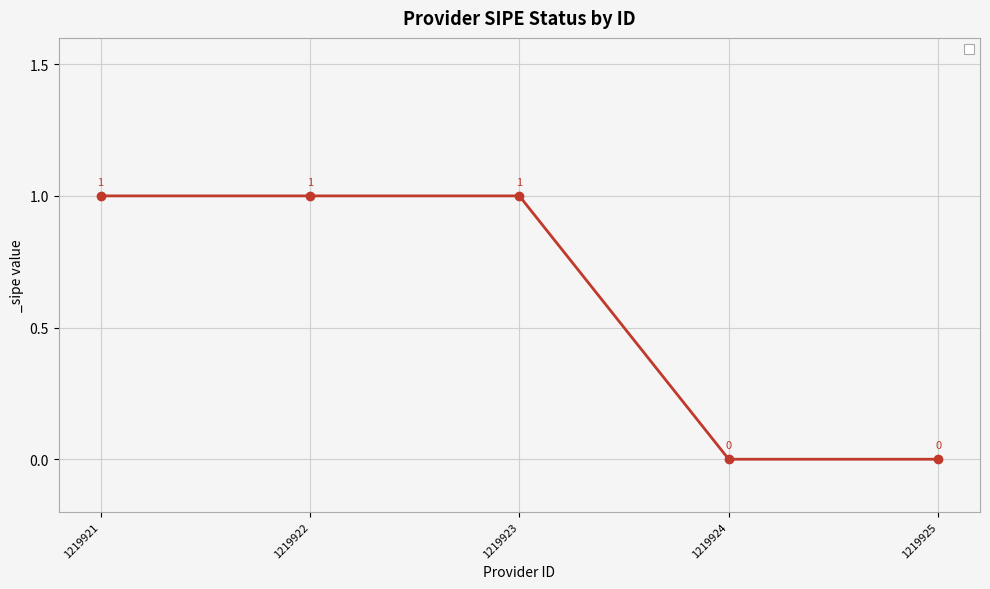

What is the change in value from 1219922 to 1219925?

-1